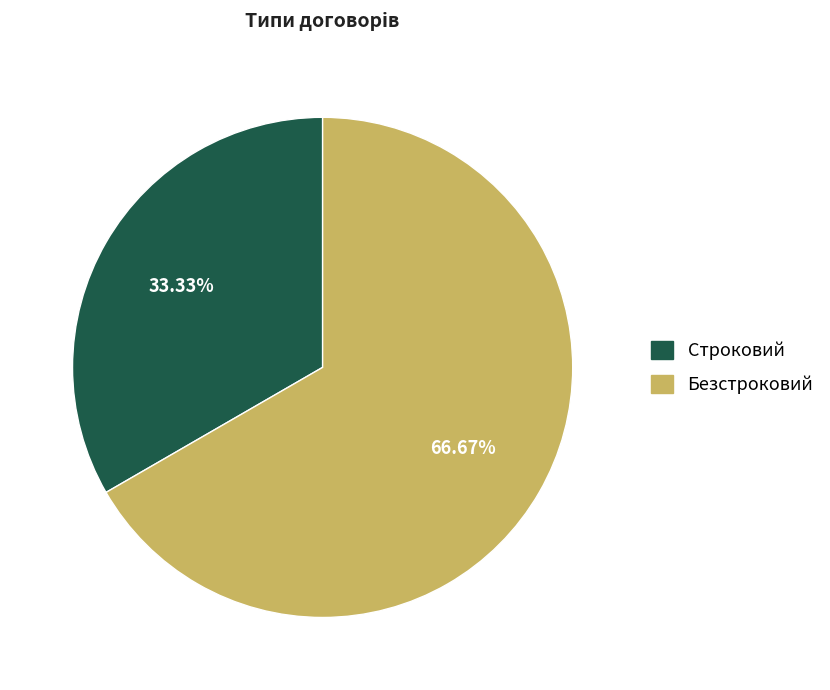

Count the number of slices in the pie.

2